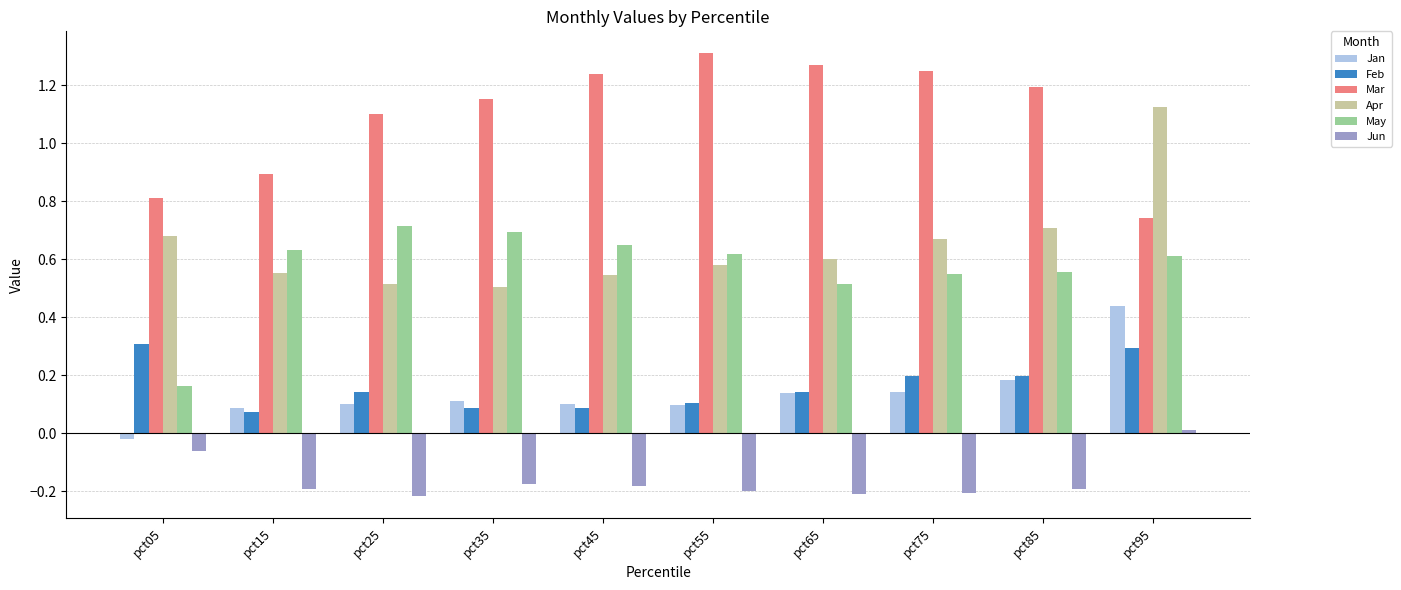

Which label corresponds to the largest value in the chart?

pct55